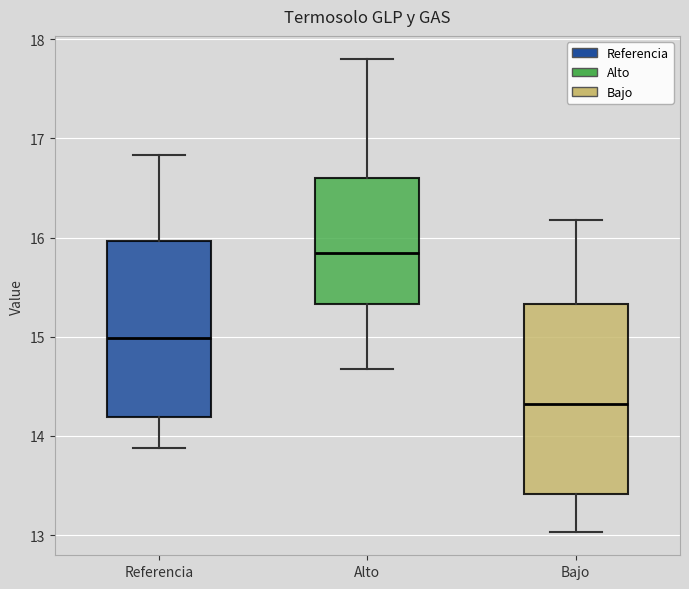

Which box is the tallest, from its lower edge to its upper edge?

Bajo